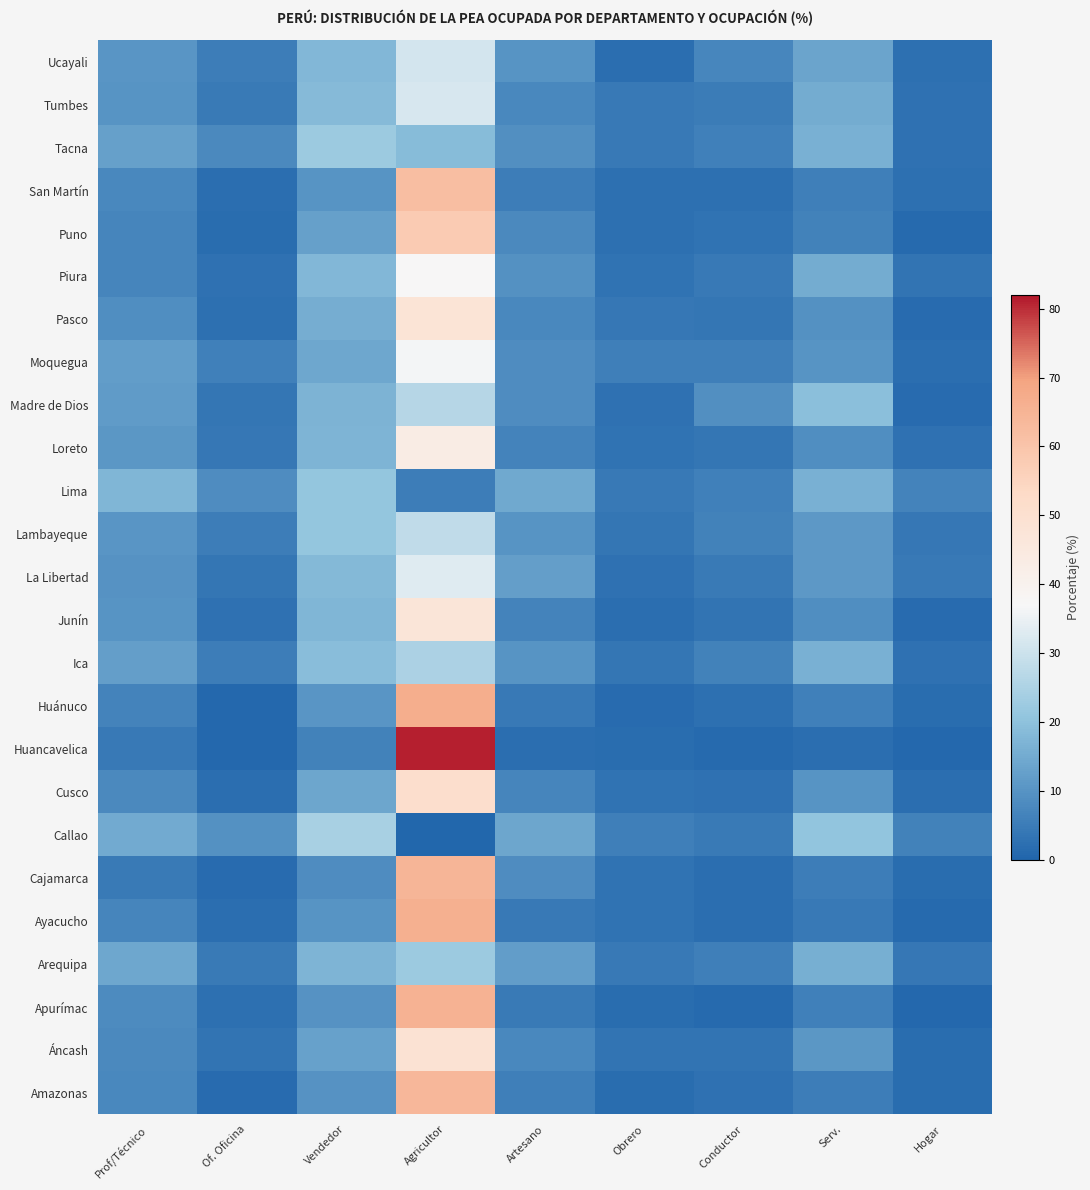

List the series in order of their peak value, highest first.

Huancavelica, Huánuco, Ayacucho, Apurímac, Cajamarca, Amazonas, San Martín, Puno, Cusco, Áncash, Pasco, Junín, Loreto, Piura, Moquegua, La Libertad, Tumbes, Ucayali, Lambayeque, Madre de Dios, Ica, Callao, Tacna, Arequipa, Lima